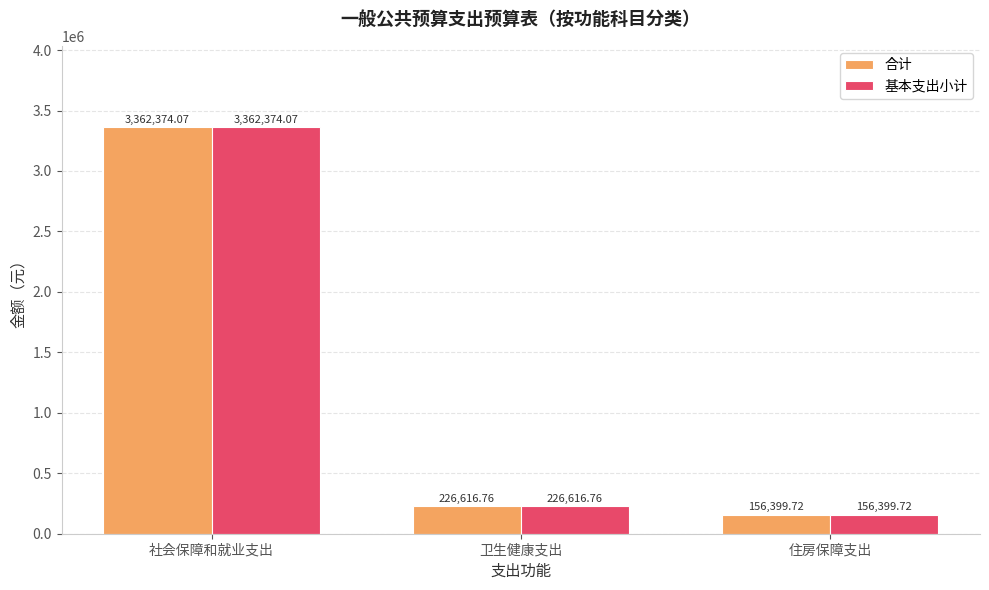

At which label does 合计 first exceed 226616?

社会保障和就业支出